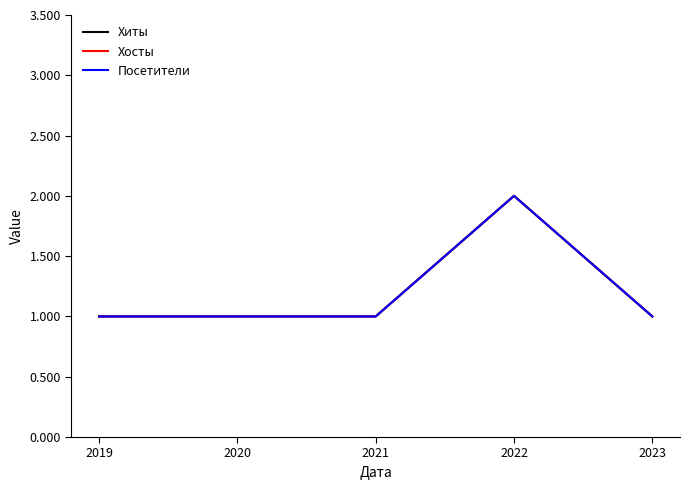

The value of Хиты at 2020 is 0. True or false?

False